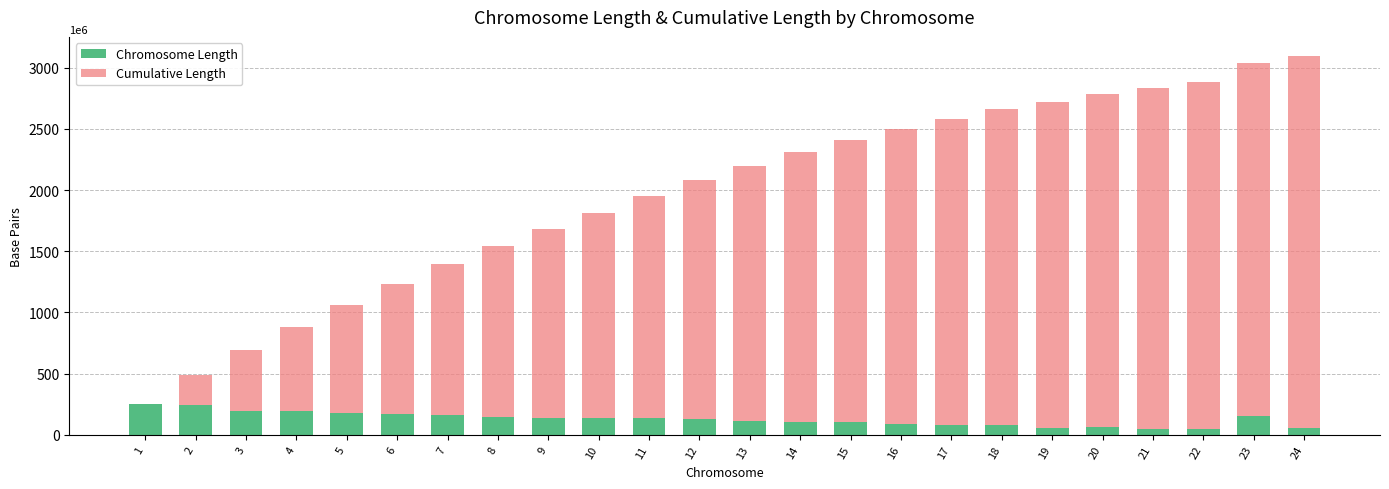

Is it true that Chromosome Length equals 77661094 at 13?

False